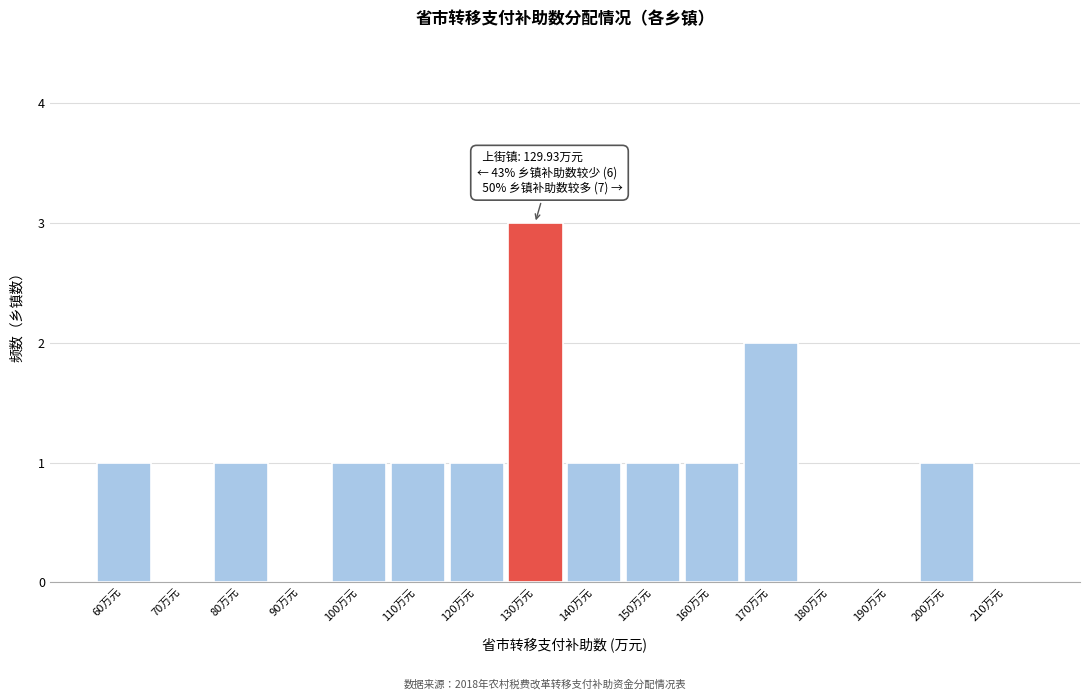

Over which range of the x-axis is the bar tallest?

125 to 135